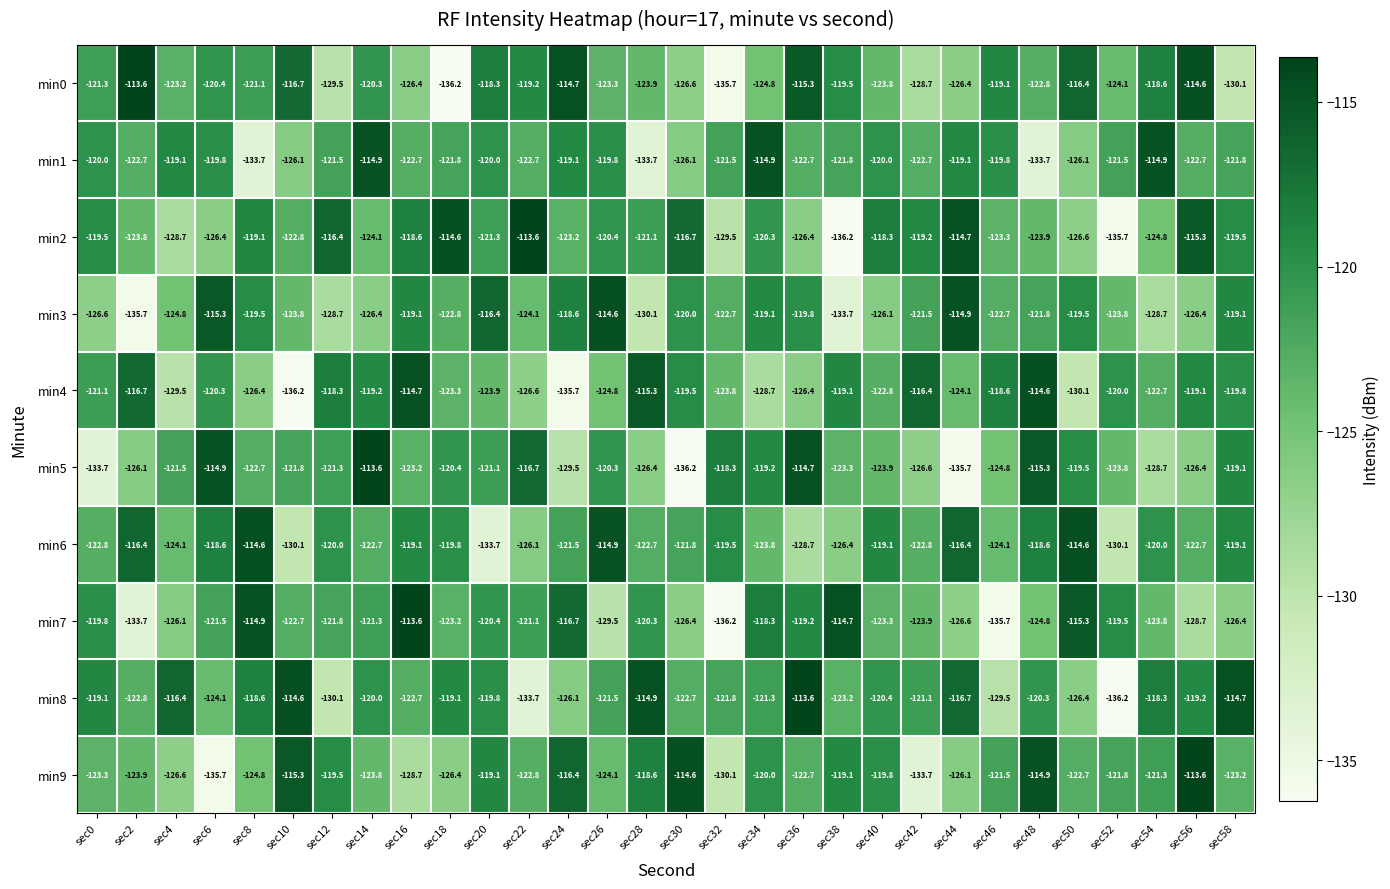

Rank the series at sec48 from lowest to highest value.

min1, min7, min2, min0, min3, min8, min6, min5, min9, min4